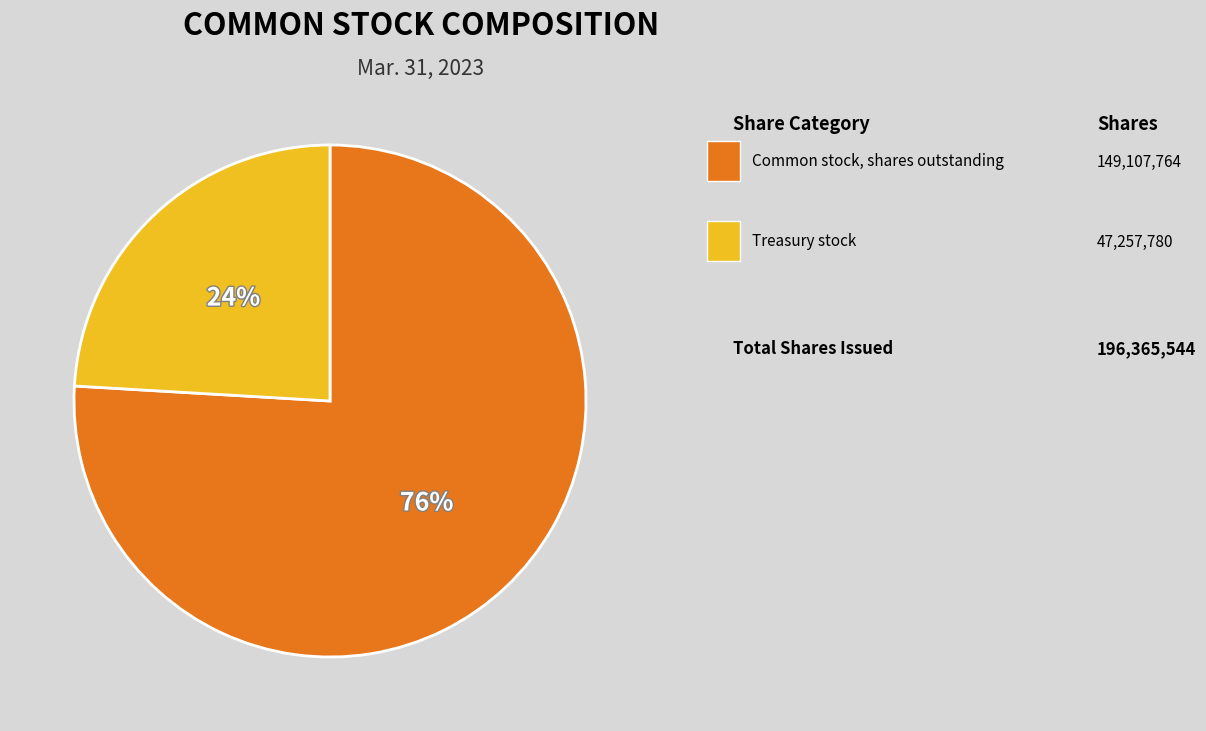

Does any single category account for the majority?

Yes